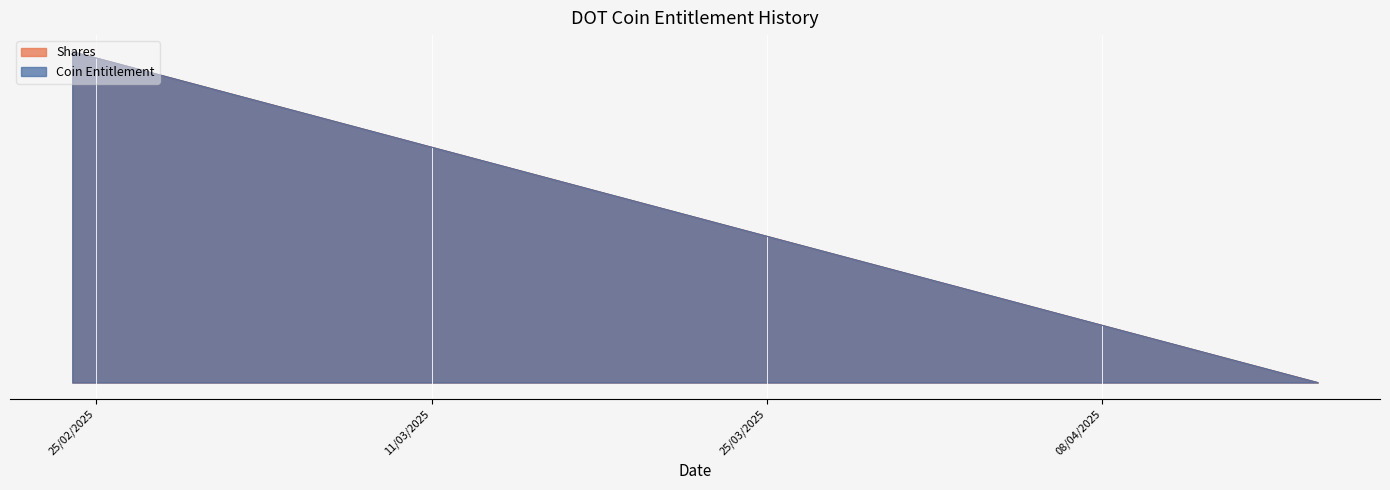

The Coin Entitlement series shows 0.9 at 31/03/2025. True or false?

False